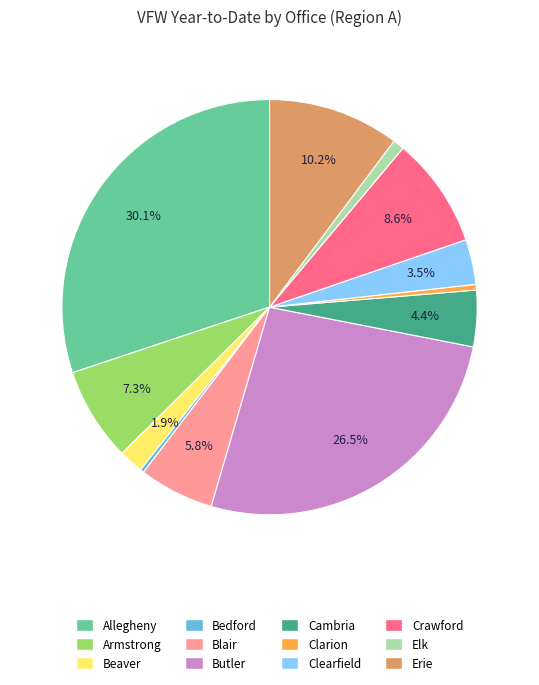

Does Beaver represent more than half of the total?

No